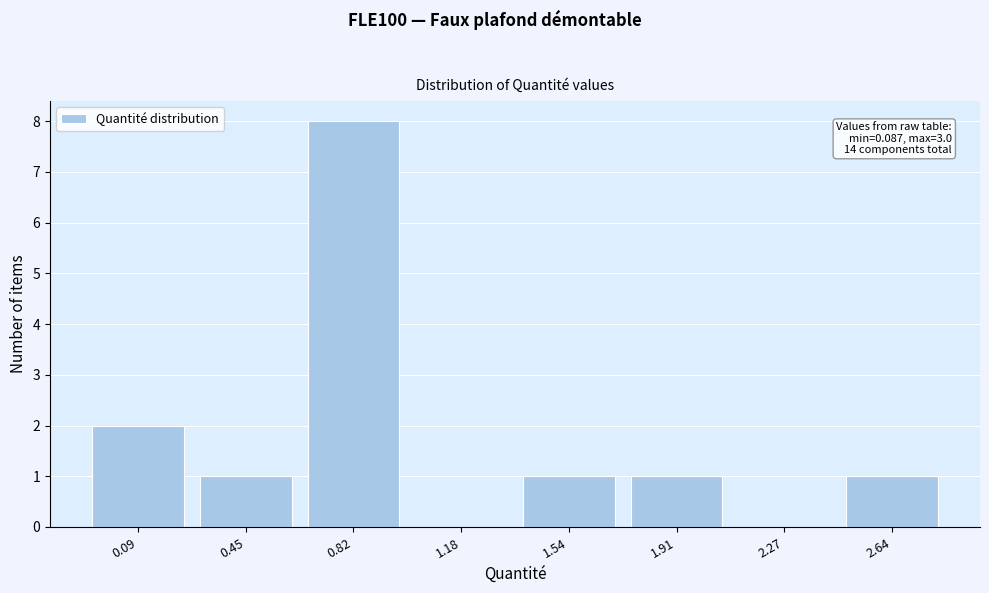

Reading right to left, extract all data points from this chart.

2.64=1	2.27=0	1.91=1	1.54=1	1.18=0	0.82=8	0.45=1	0.09=2